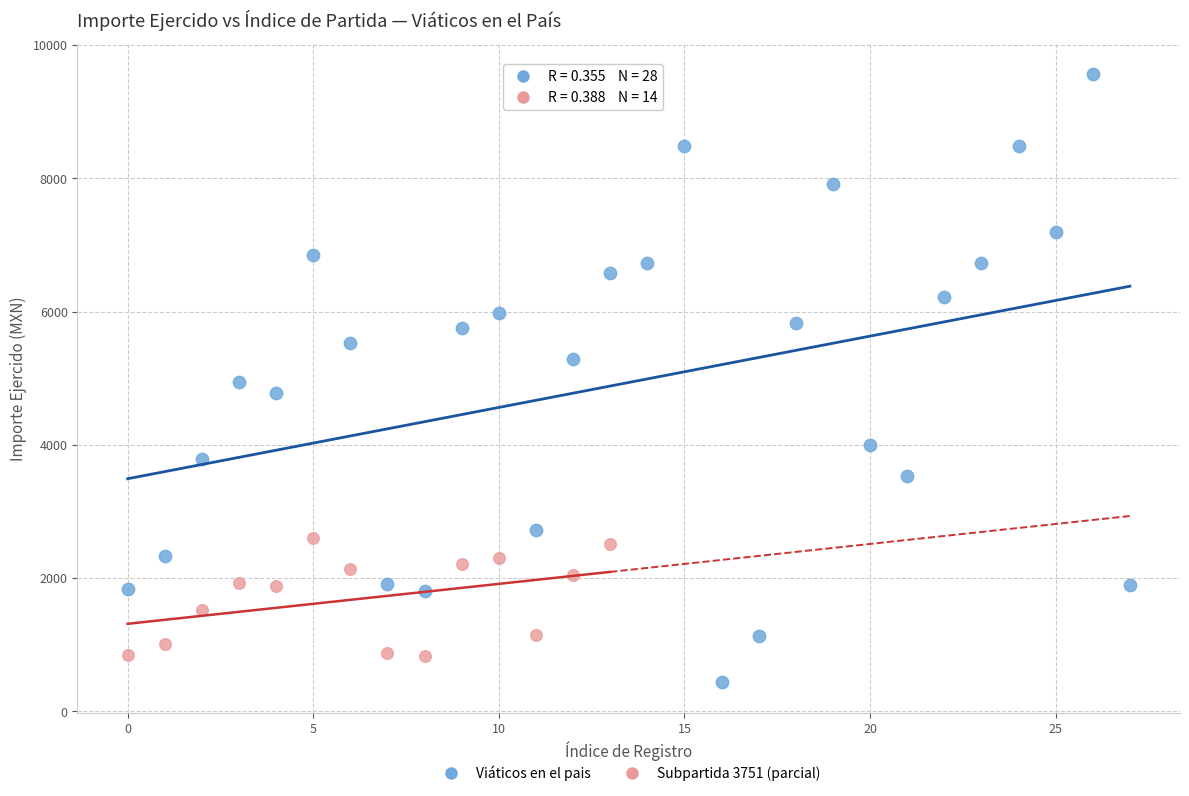

Which series contains the highest Y value?

Viáticos en el pais